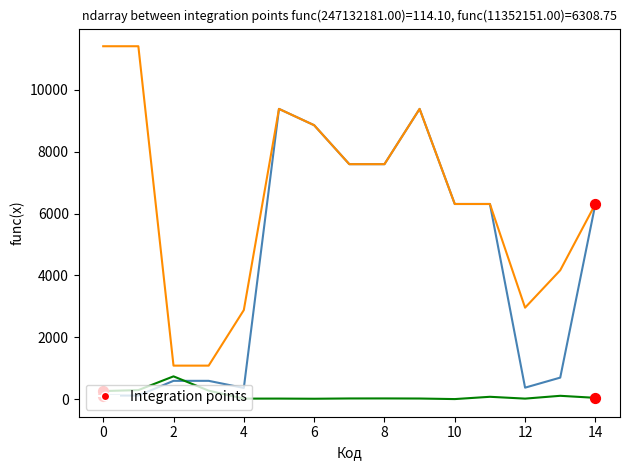

What is the greatest value displayed?

11410.0